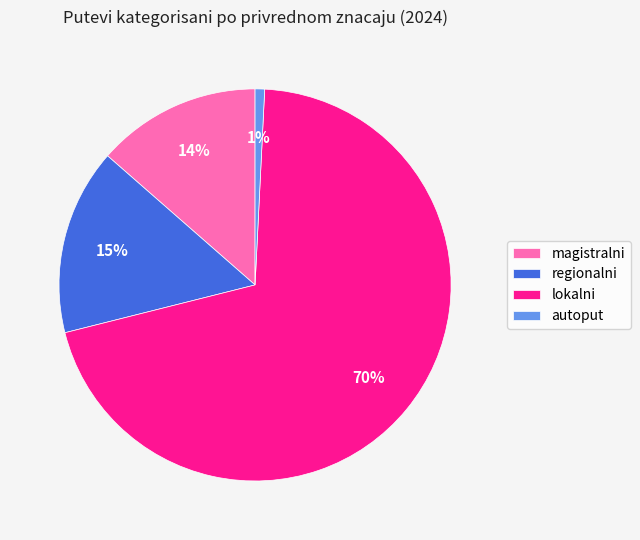

Count the number of slices in the pie.

4